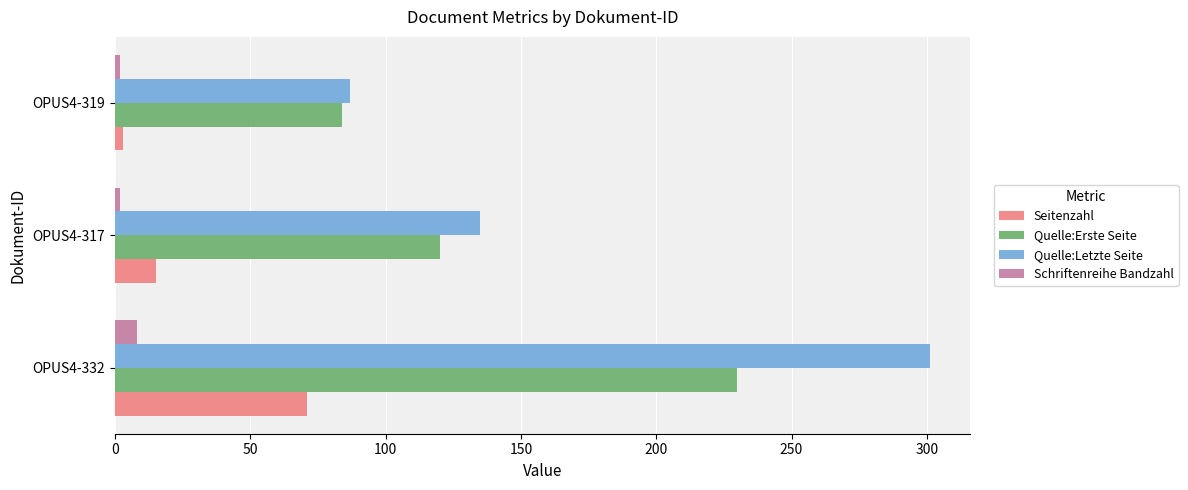

The Quelle:Letzte Seite series shows 301 at OPUS4-332. True or false?

True